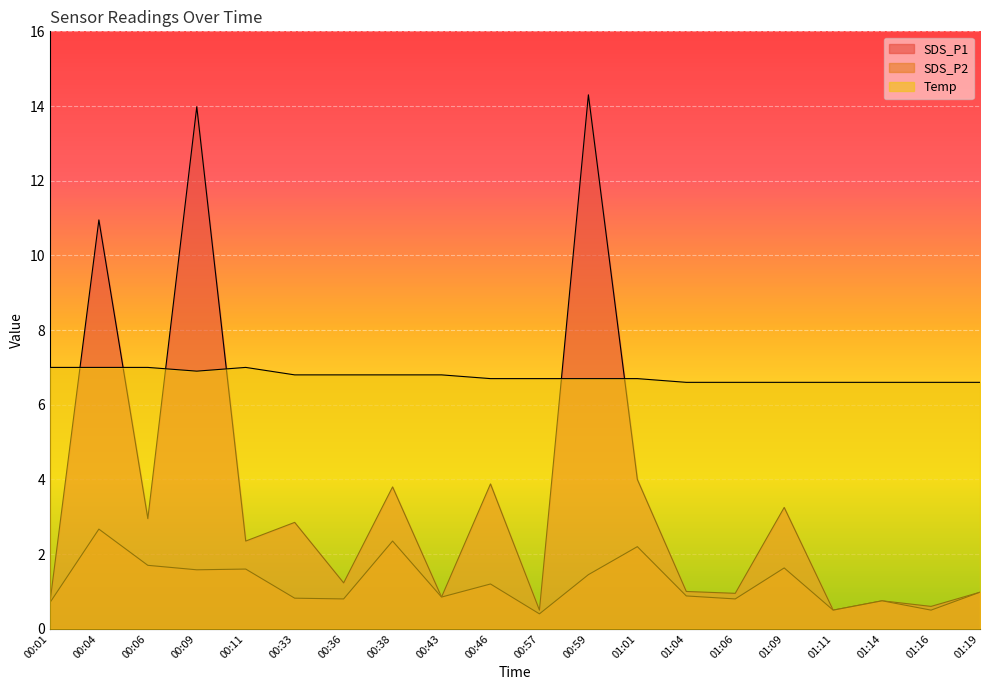

Reading left to right, transcribe all the data shown in this chart.

SDS_P1: 0.7	10.9	3.0	14.0	2.4	2.9	1.2	3.8	0.8	3.9	0.5	14.3	4.0	1.0	0.9	3.2	0.5	0.8	0.6	1.0
SDS_P2: 0.7	2.7	1.7	1.6	1.6	0.8	0.8	2.4	0.8	1.2	0.4	1.4	2.2	0.9	0.8	1.6	0.5	0.8	0.5	1.0
Temp: 7.0	7.0	7.0	6.9	7.0	6.8	6.8	6.8	6.8	6.7	6.7	6.7	6.7	6.6	6.6	6.6	6.6	6.6	6.6	6.6